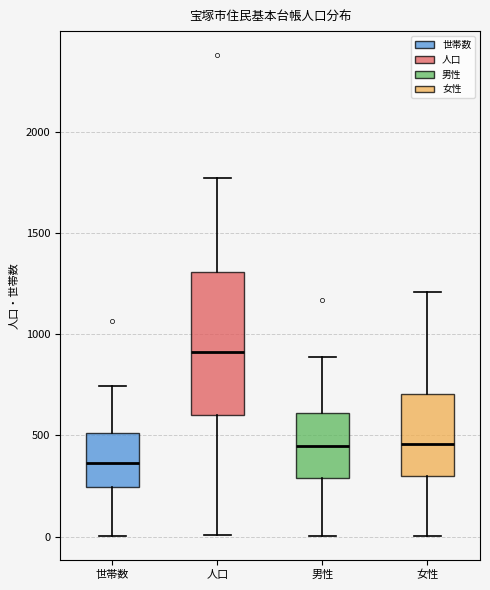

Where is the lower edge of the box for 世帯数 on the y-axis? The values are not printed on the chart, so give them approximately, as read against the axis.

250